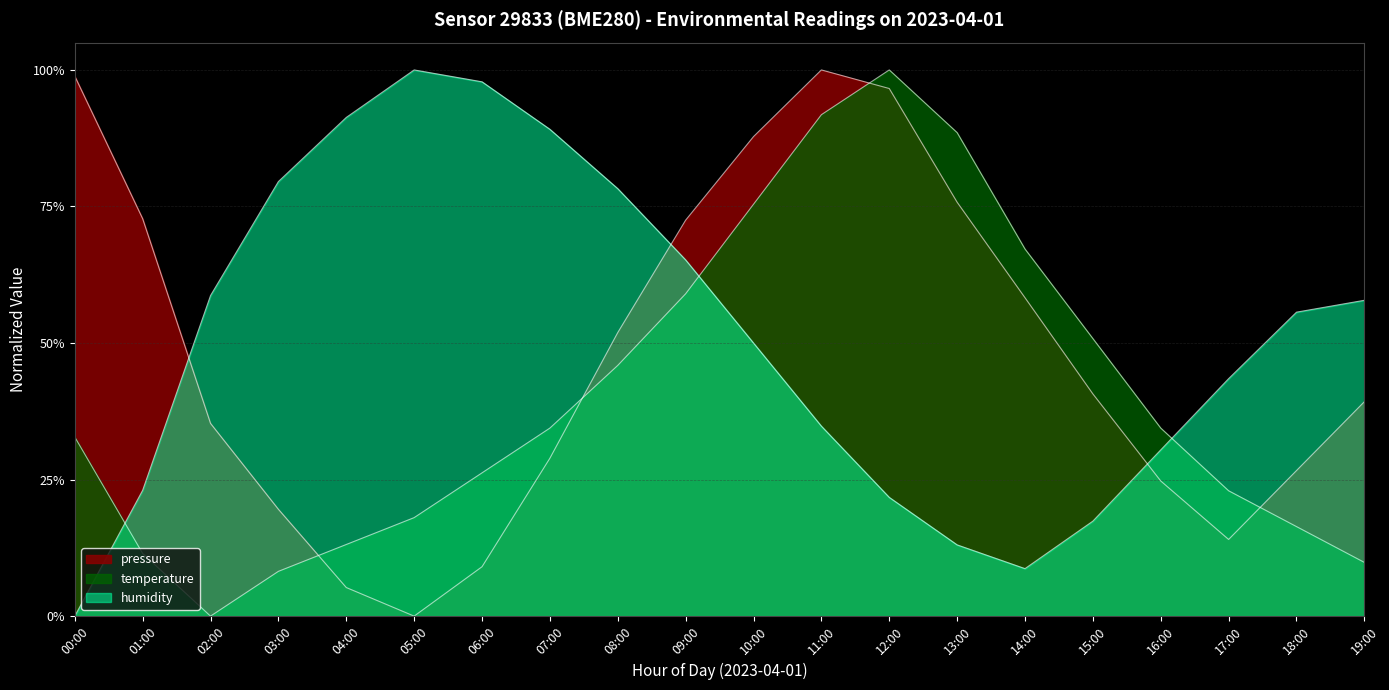

Does the chart have visible grid lines?

Yes